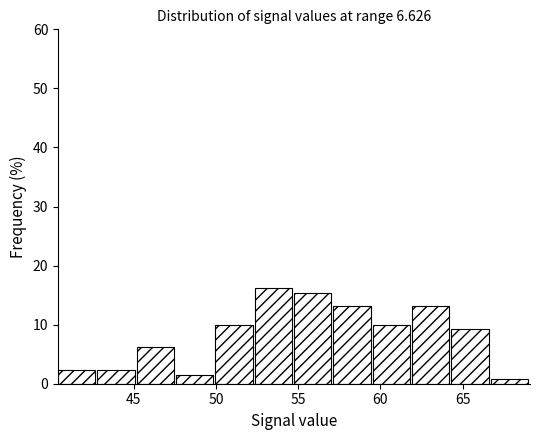

Reading left to right, list every bar in this chart as the range it spans on the x-axis followed by its height. Neither the bar edges nor the heights are printed on the chart, so give them approximately, as read against the axes.

40.5 to 43.0: 2
43.0 to 45.0: 2
45.0 to 47.5: 6
47.5 to 50.0: 2
50.0 to 52.5: 10
52.5 to 55.0: 16
55.0 to 57.0: 15
57.0 to 59.5: 13
59.5 to 62.0: 10
62.0 to 64.5: 13
64.5 to 66.5: 9
66.5 to 69.0: under 1